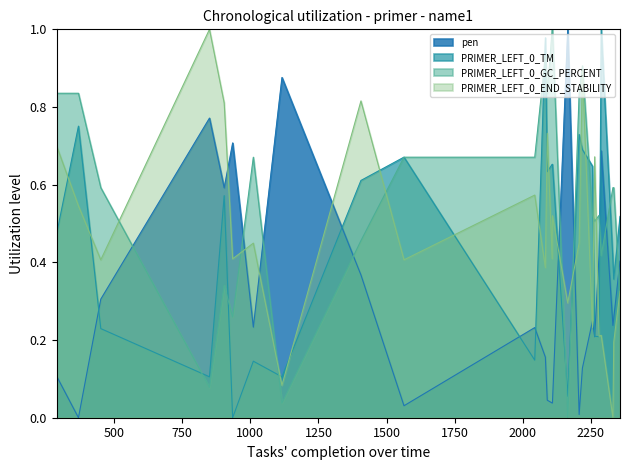

True or false: PRIMER_LEFT_0_GC_PERCENT has more than 1 interior local peaks.

True